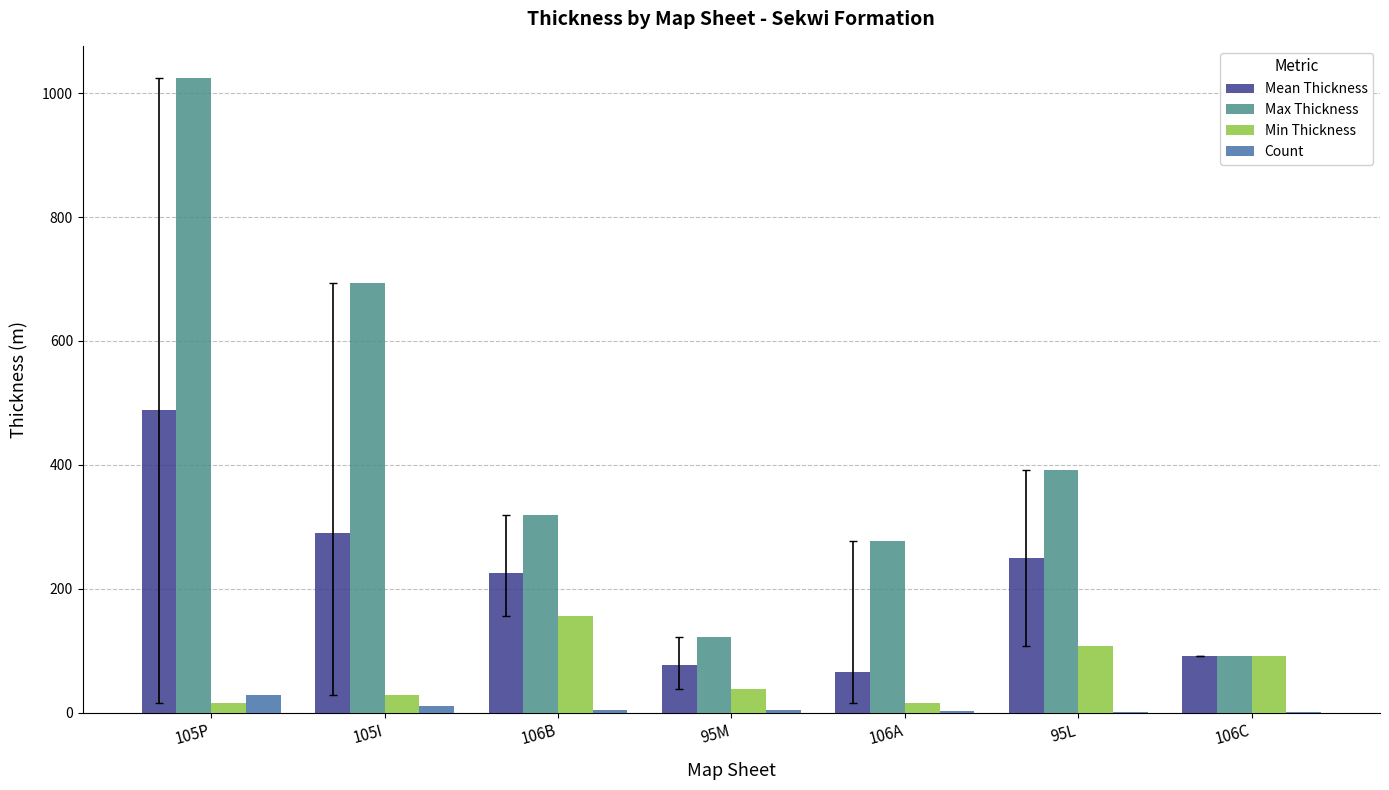

What is the greatest value displayed?

1025.0